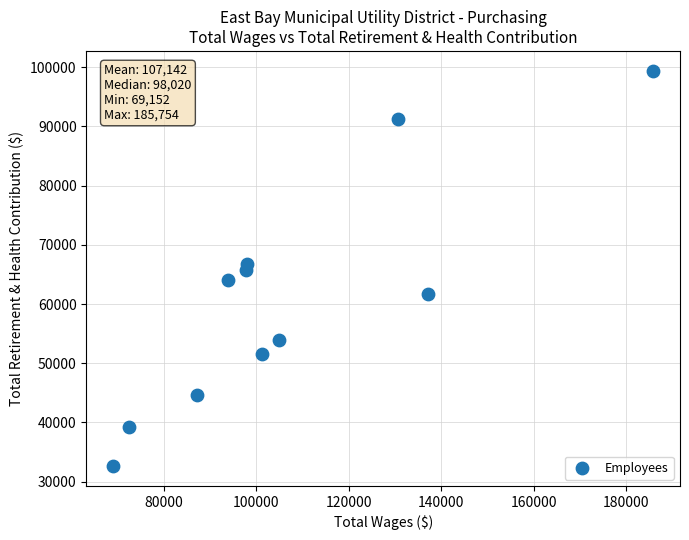

What is the average Y value?

60991